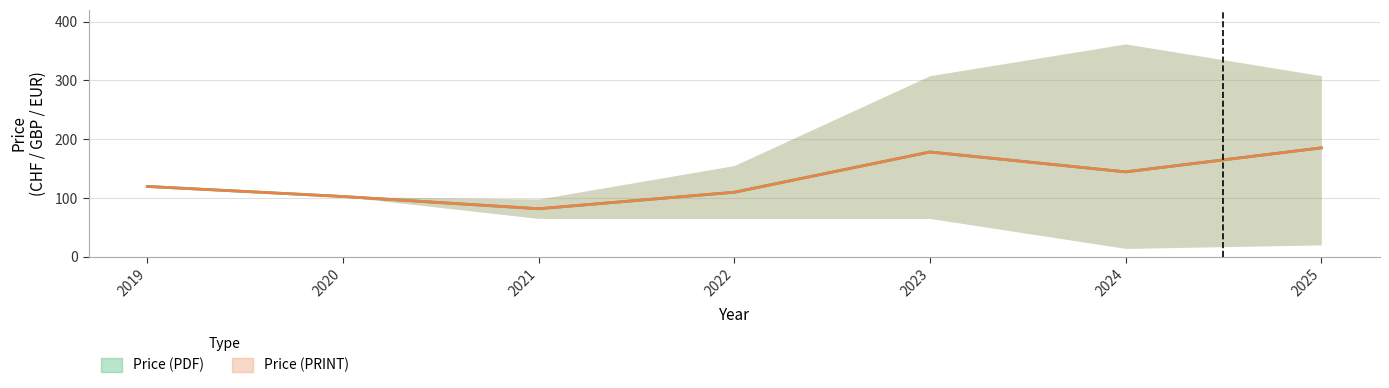

At how many categories does at least one series exceed 159?

2